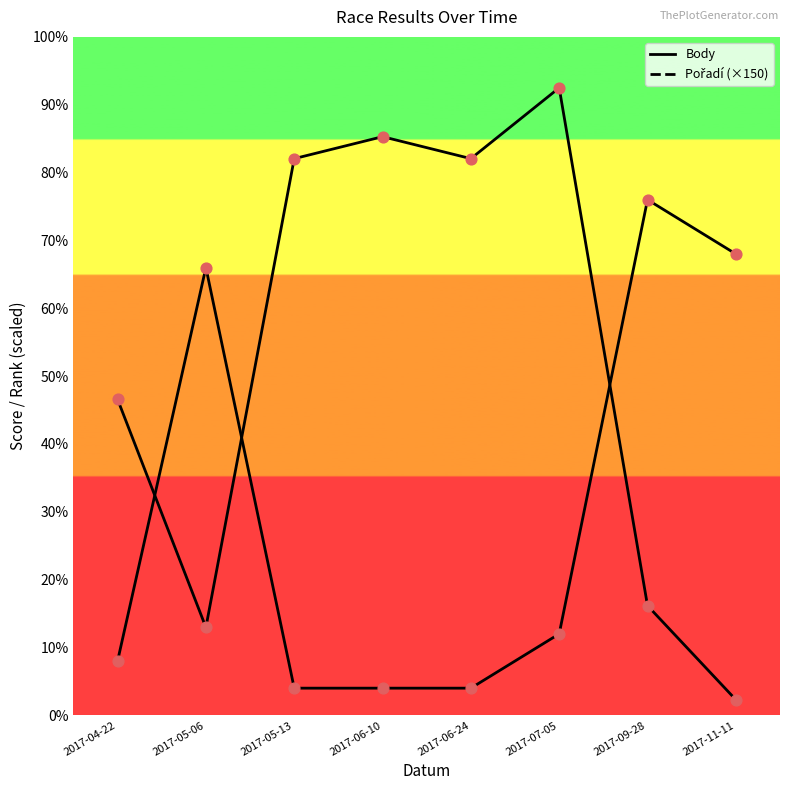

Does the chart have visible grid lines?

No